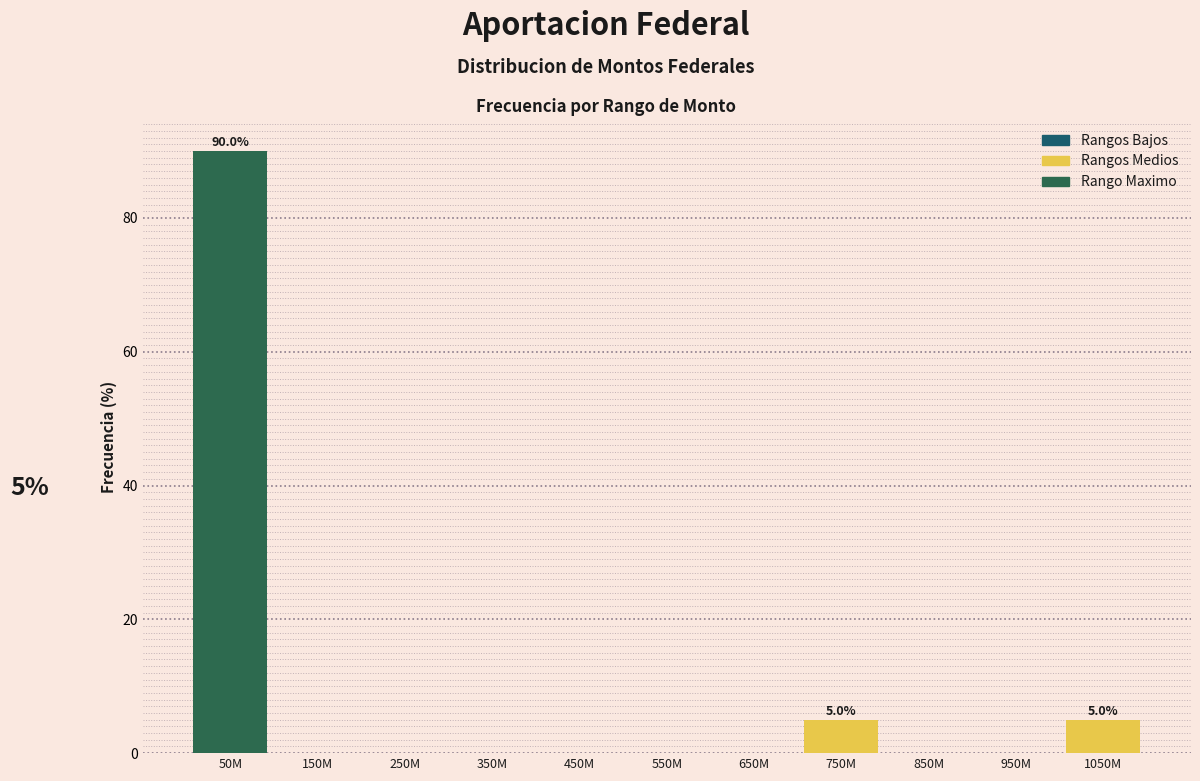

Reading left to right, transcribe all the data shown in this chart.

50M=90	150M=0	250M=0	350M=0	450M=0	550M=0	650M=0	750M=5	850M=0	950M=0	1050M=5